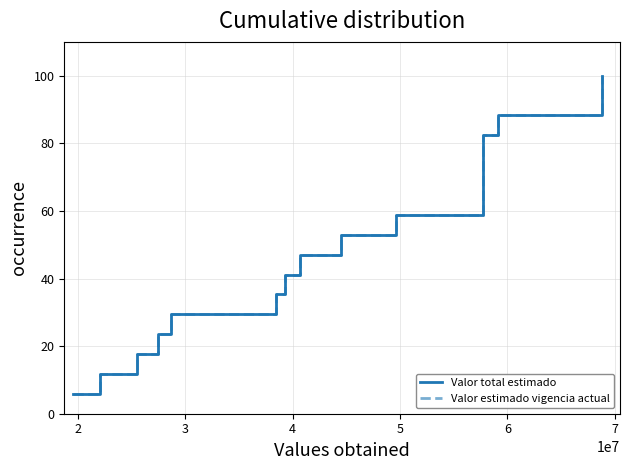

What is the highest value of the Valor total estimado series?

100.0